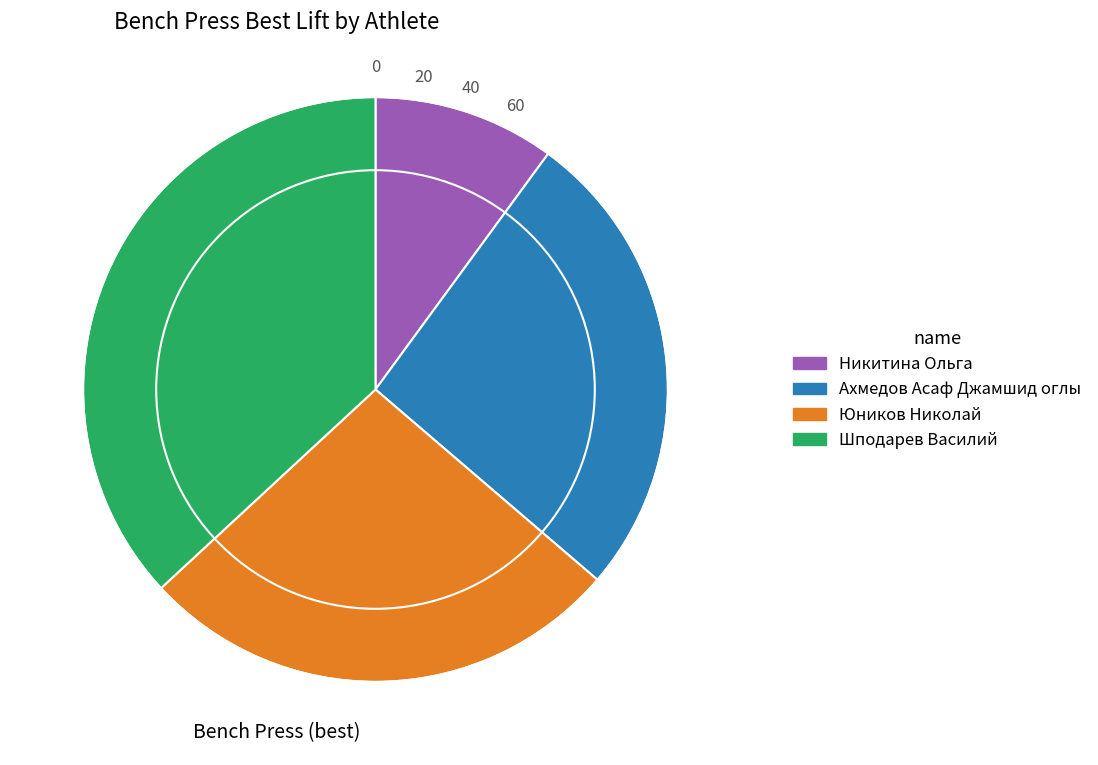

Count the number of slices in the pie.

4